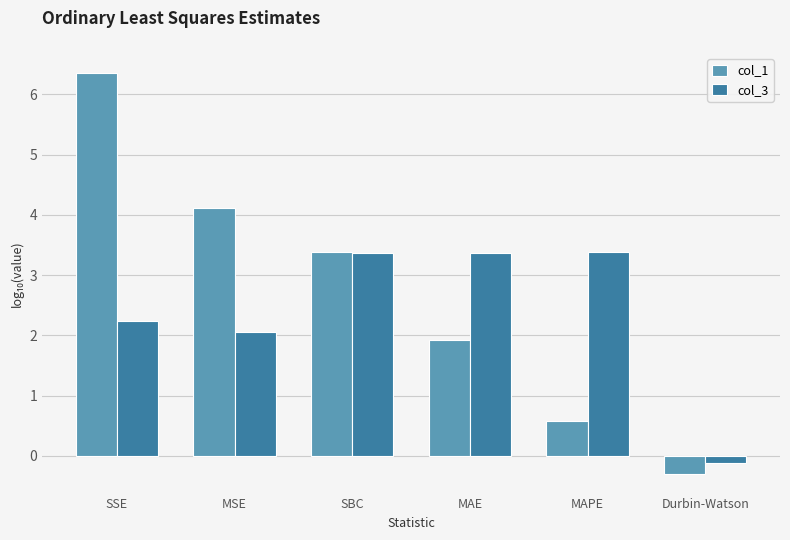

What is the difference between the highest and lowest values at MAE?

1.5